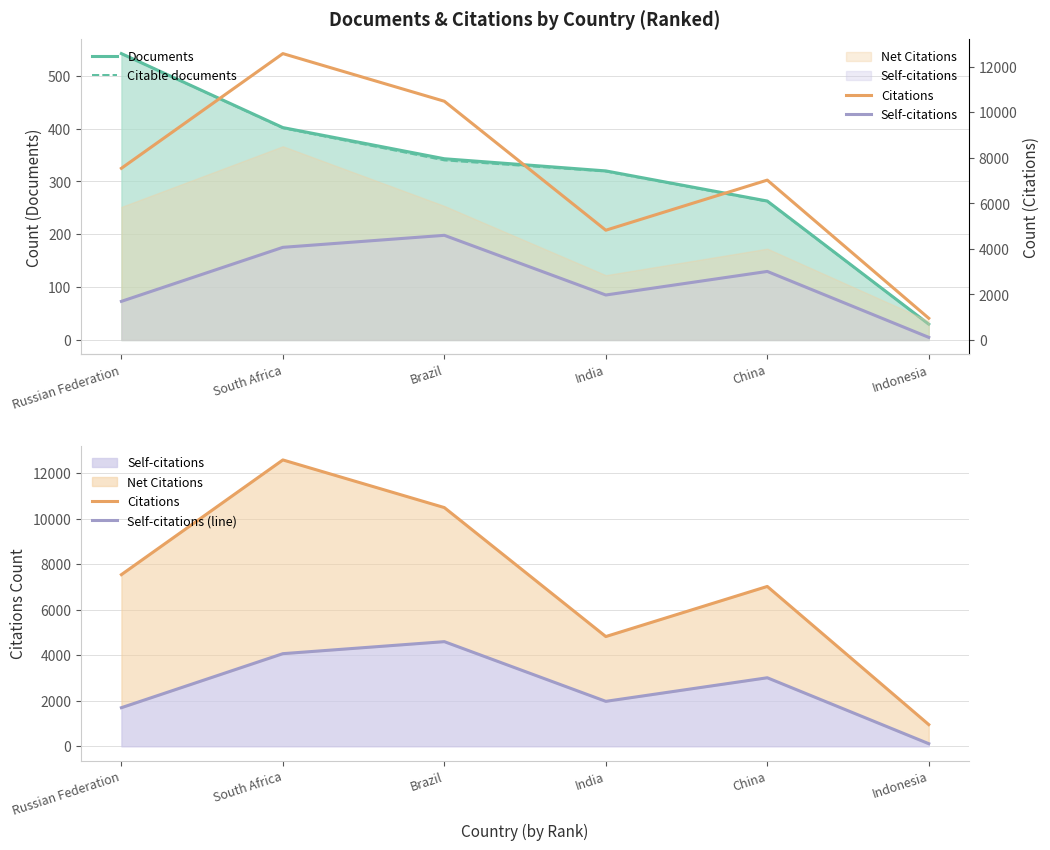

True or false: Documents and Self-citations cross at least once.

False